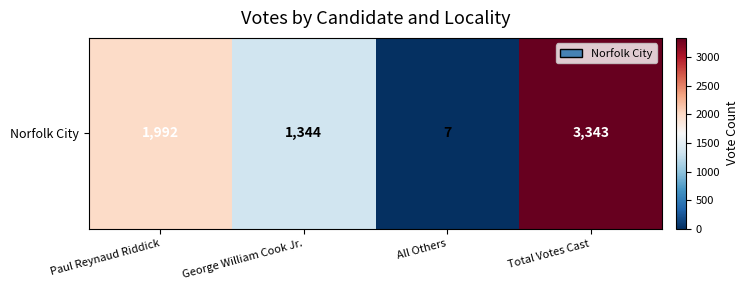

How many values are between 1344 and 3343?

3